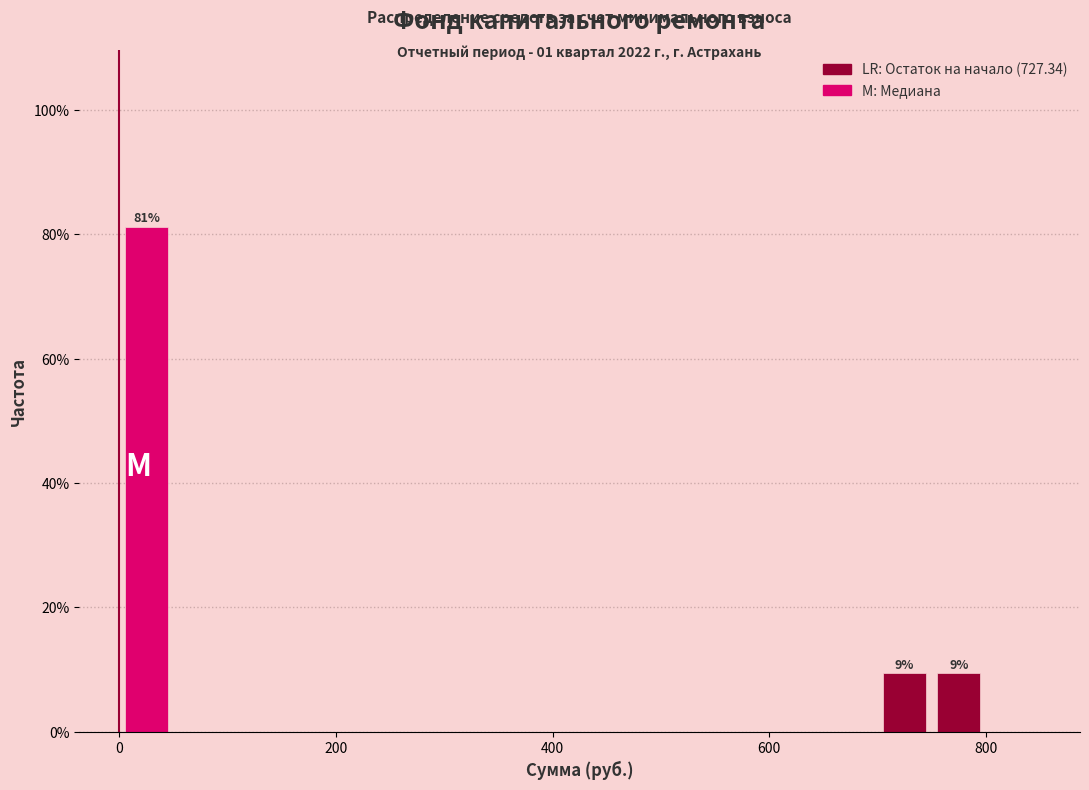

Read against the x-axis, roughly where is the centre of the tallest bar?

20